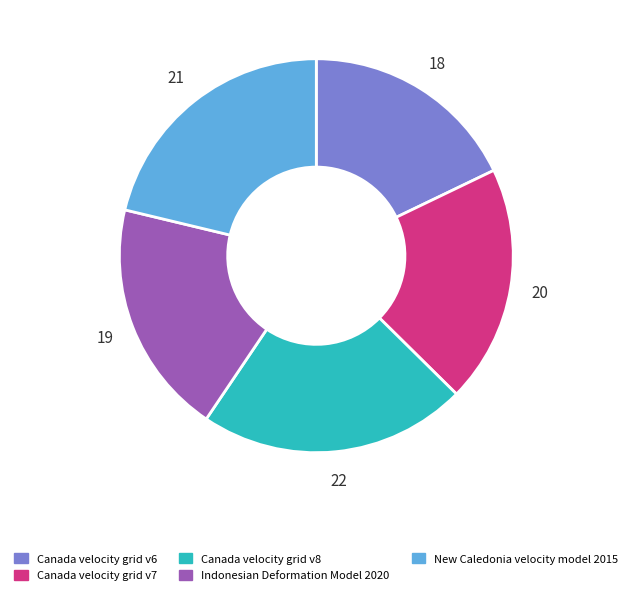

Does Canada velocity grid v6 account for over 50% of the chart?

No